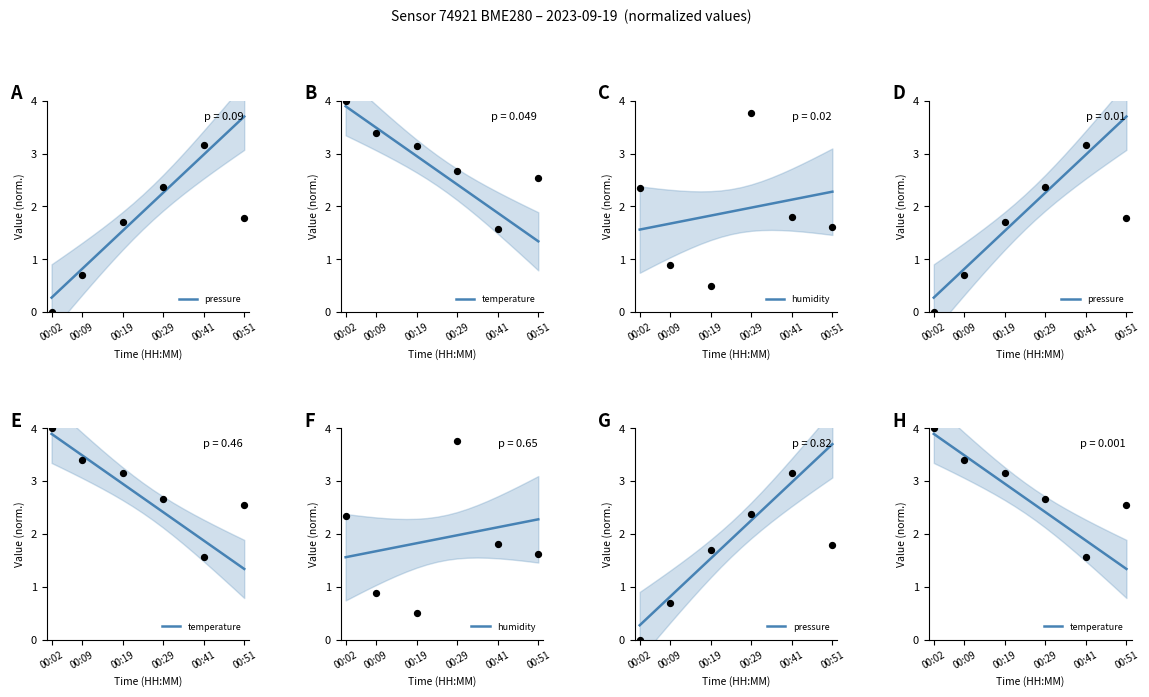

Is the value of humidity at 12 greater than the value of pressure at 00:02?

Yes